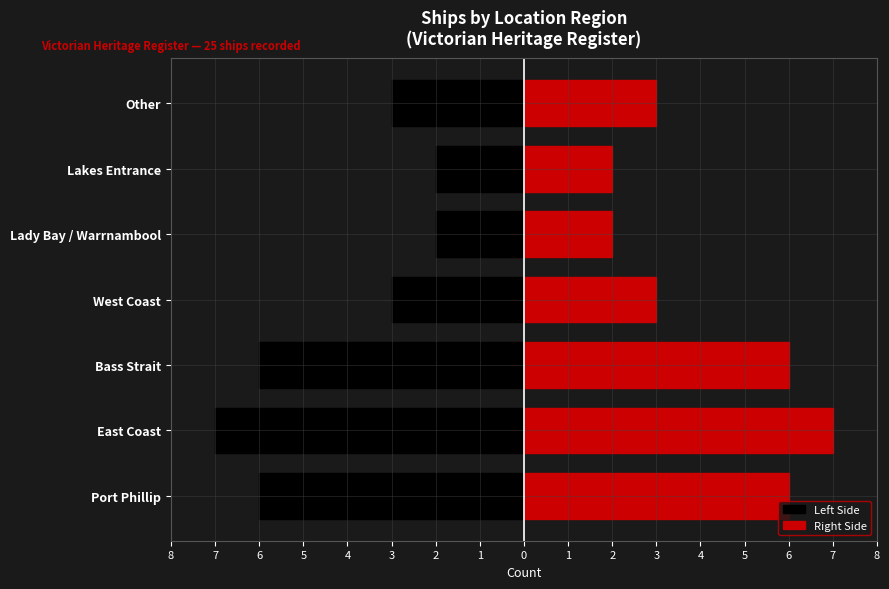

How many data points does each series have?

7